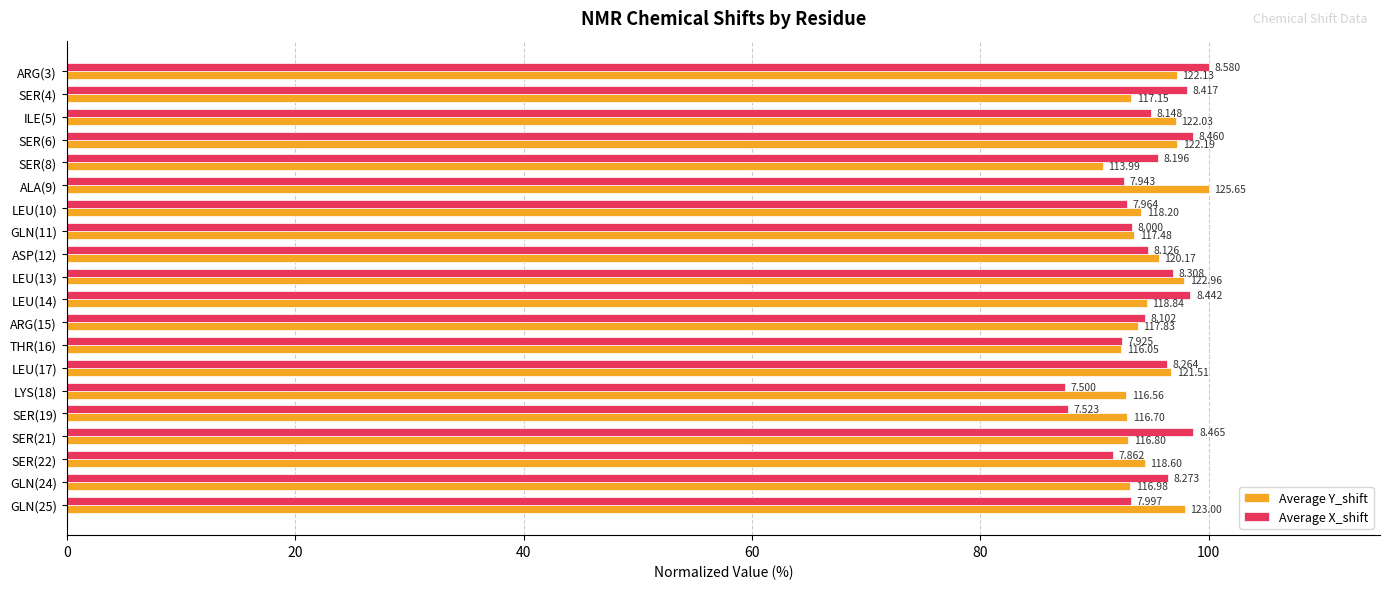

What are all the series names shown in the legend?

Average Y_shift, Average X_shift